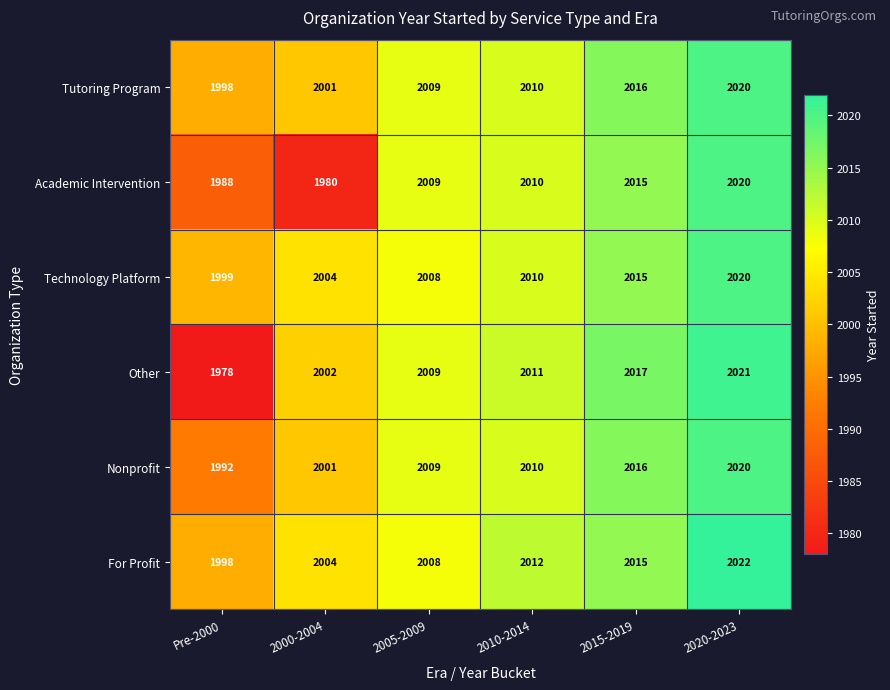

Which series has the largest range (max minus min)?

Other